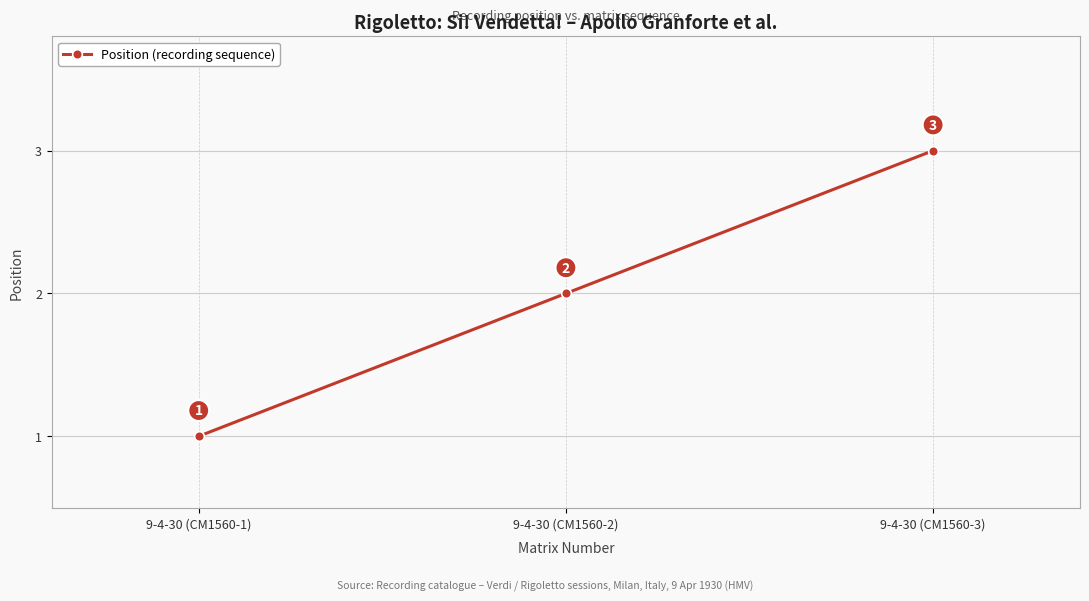

Reading left to right, transcribe all the data shown in this chart.

1	2	3